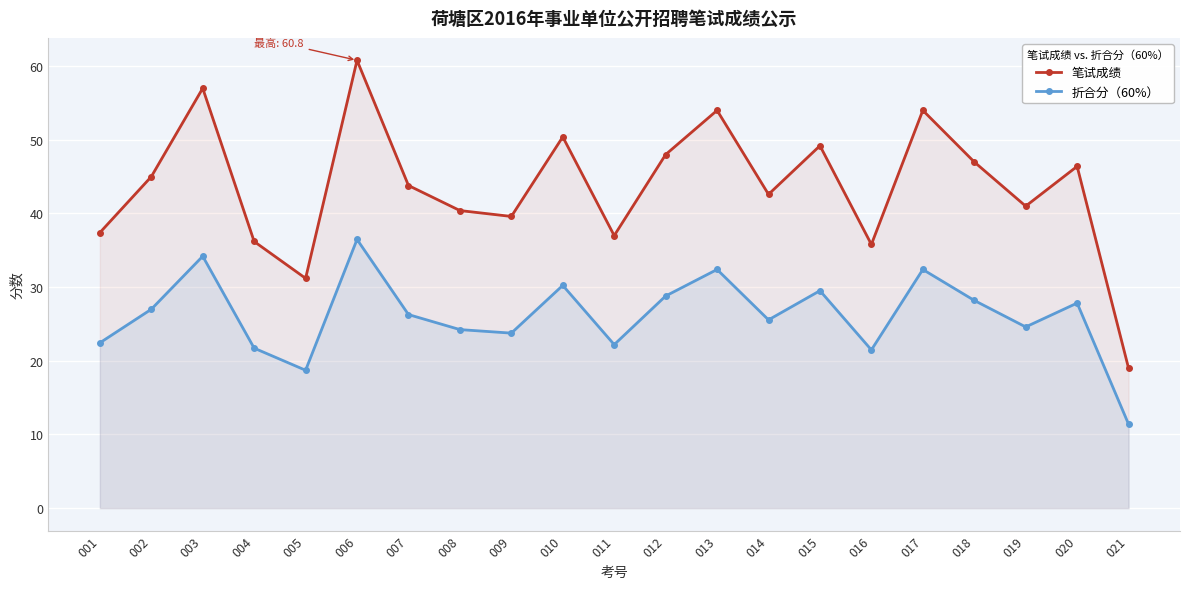

At which label does 折合分（60%） first exceed 26?

002